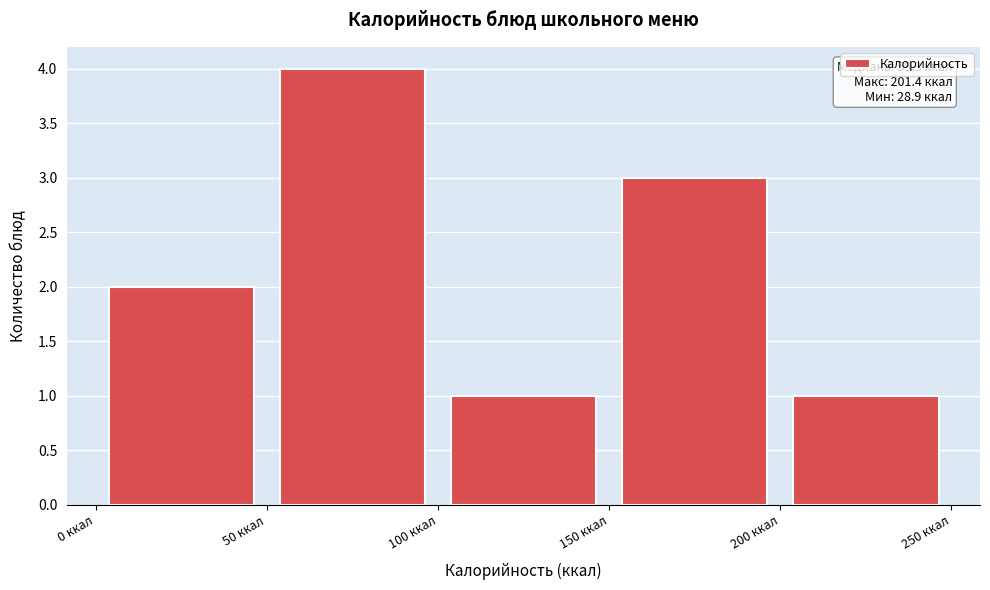

Which range on the x-axis has the tallest bar?

50 to 100